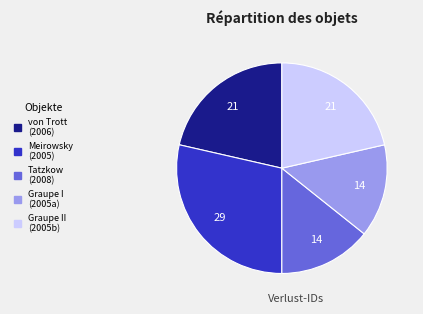

How many slices are in this pie chart?

5